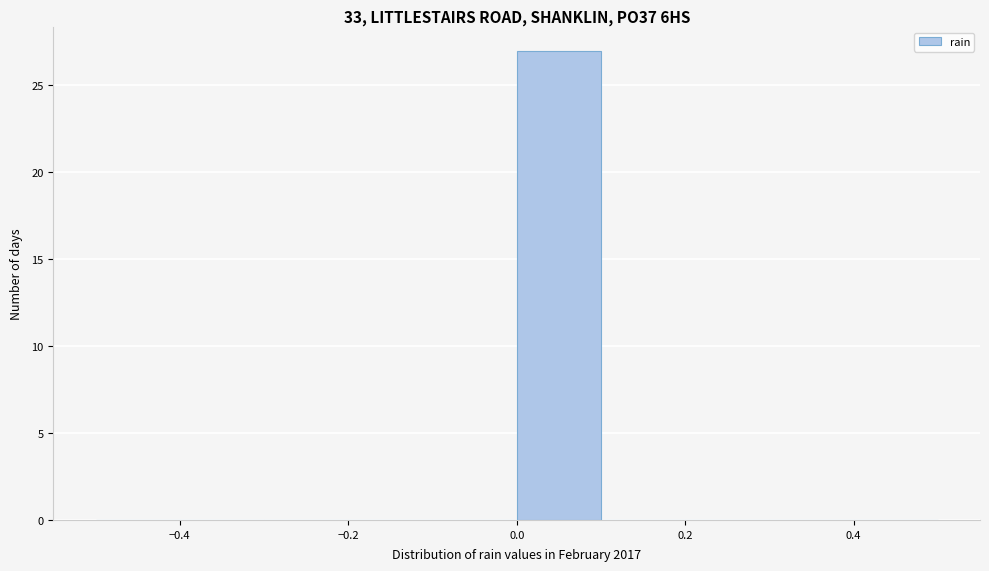

Over which range of the x-axis is the bar tallest?

0.0 to 0.1